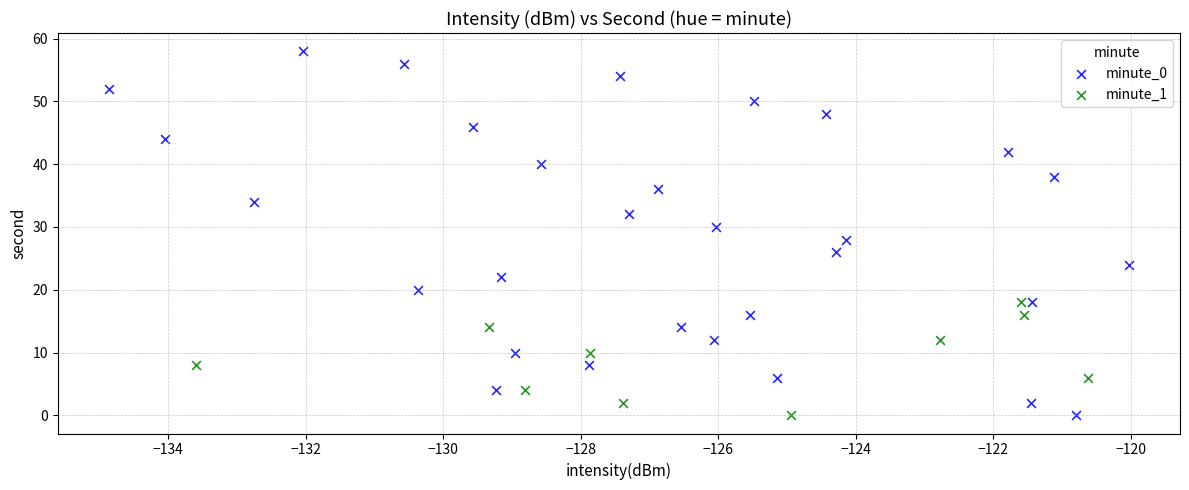

Which series has the largest Y range (max minus min)?

minute_0